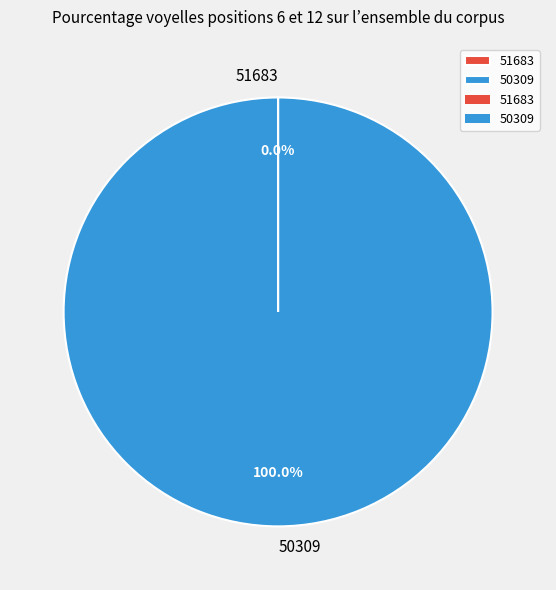

Does 50309 account for over 50% of the chart?

Yes